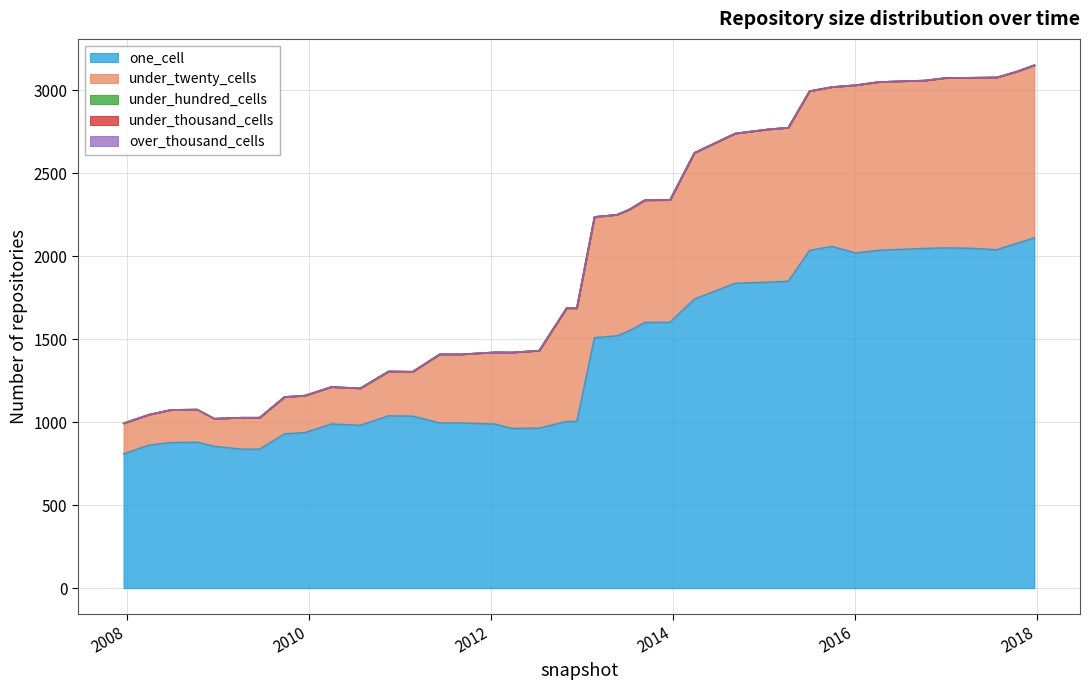

True or false: under_hundred_cells and under_thousand_cells cross at least once.

False